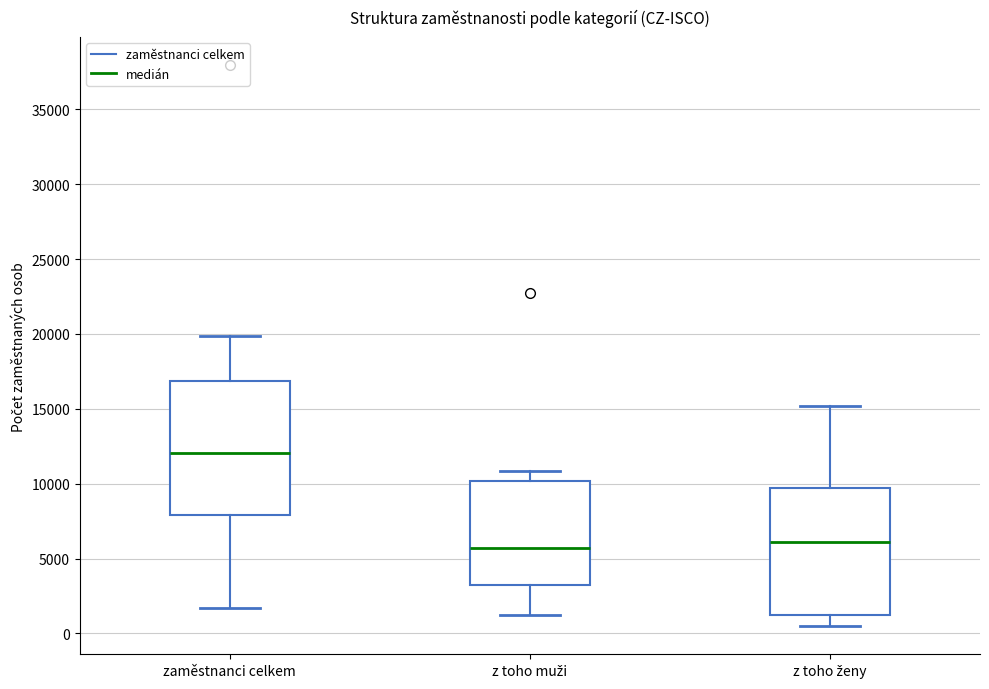

Reading left to right, transcribe this box plot: for each box, give where its median line is, the range the box spans, and where its two whiskers end, as read against the y-axis. The values are not printed on the chart, so give them approximately, as read against the axis.

zaměstnanci celkem: median 12000, box 8000 to 17000, whiskers 1500 to 20000
z toho muži: median 5500, box 3000 to 10000, whiskers 1000 to 11000
z toho ženy: median 6000, box 1000 to 9500, whiskers 500 to 15000